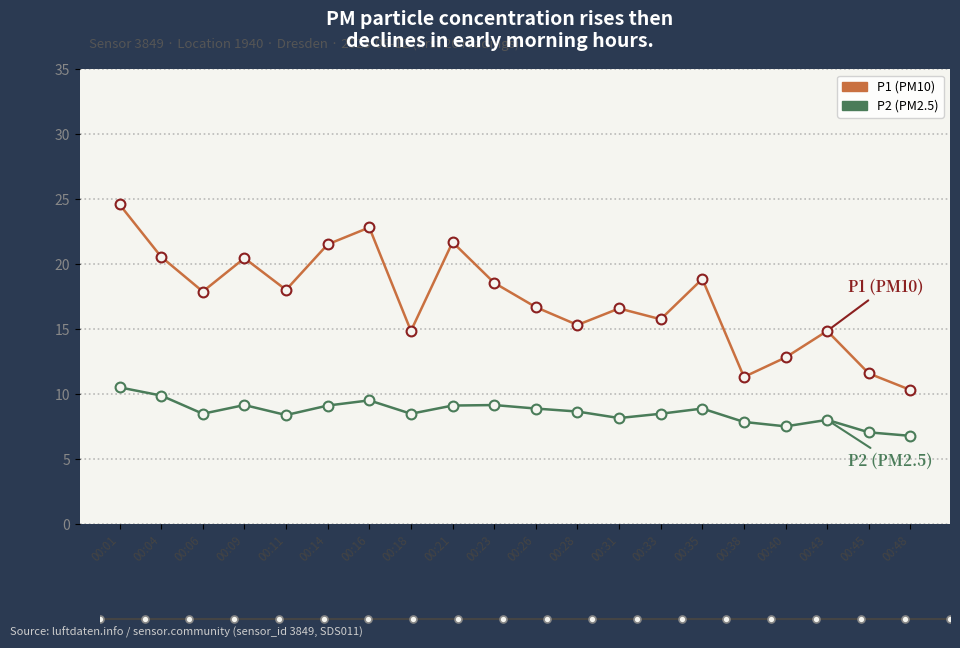

Which series contains the lowest Y value?

P2 (PM2.5)